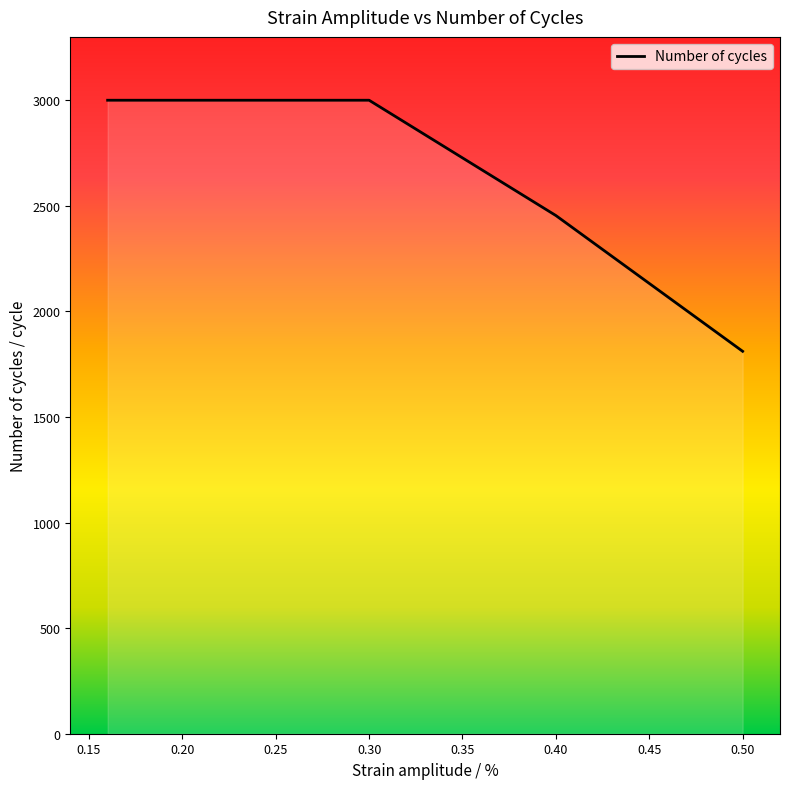

How many lines are shown in the chart?

1